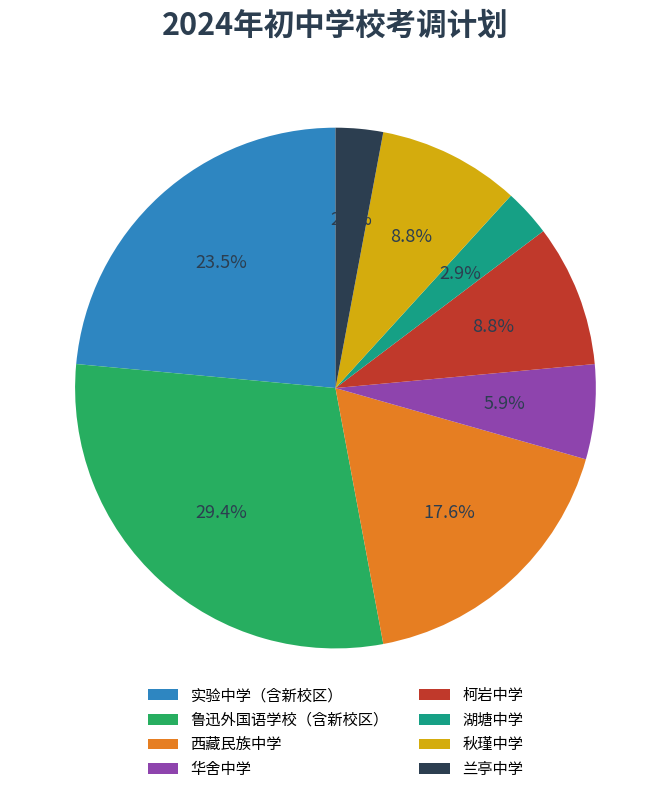

What percentage is the 鲁迅外国语学校（含新校区） slice, to the nearest percent?

29%